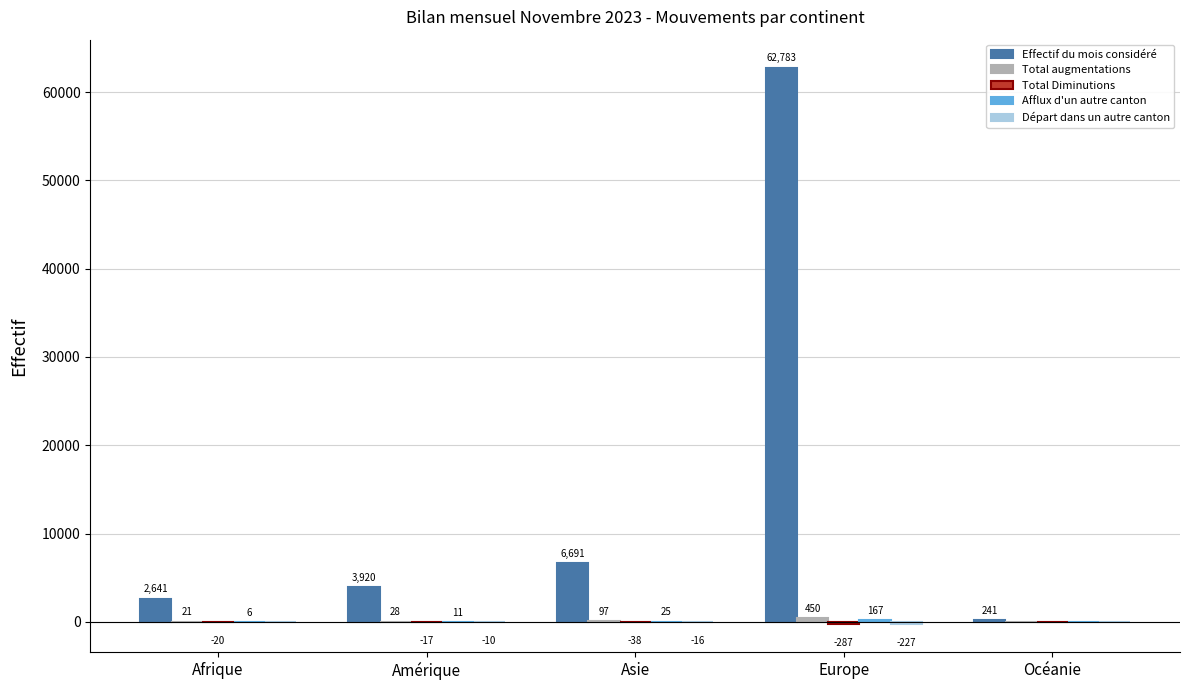

What is the spread (max minus min) of values at Asie?

6729